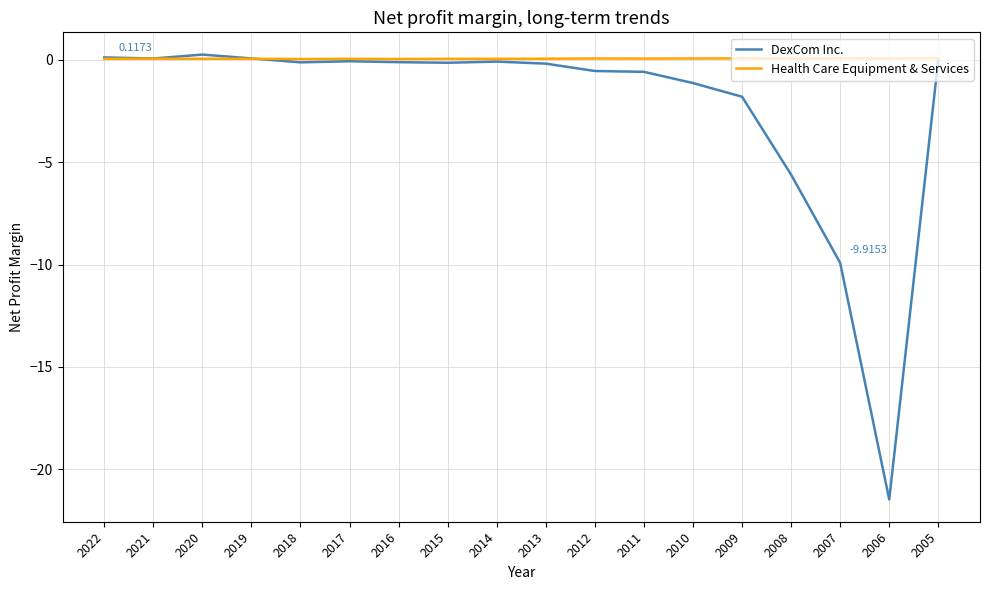

At 2009, list the series in order from largest to smallest.

Health Care Equipment & Services, DexCom Inc.